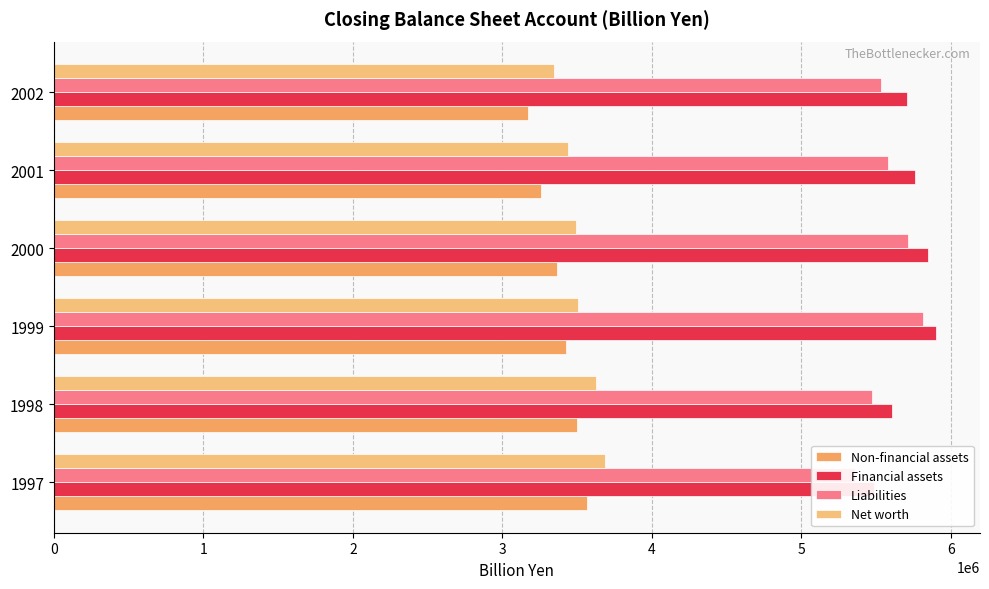

Which series has the largest range (max minus min)?

Liabilities